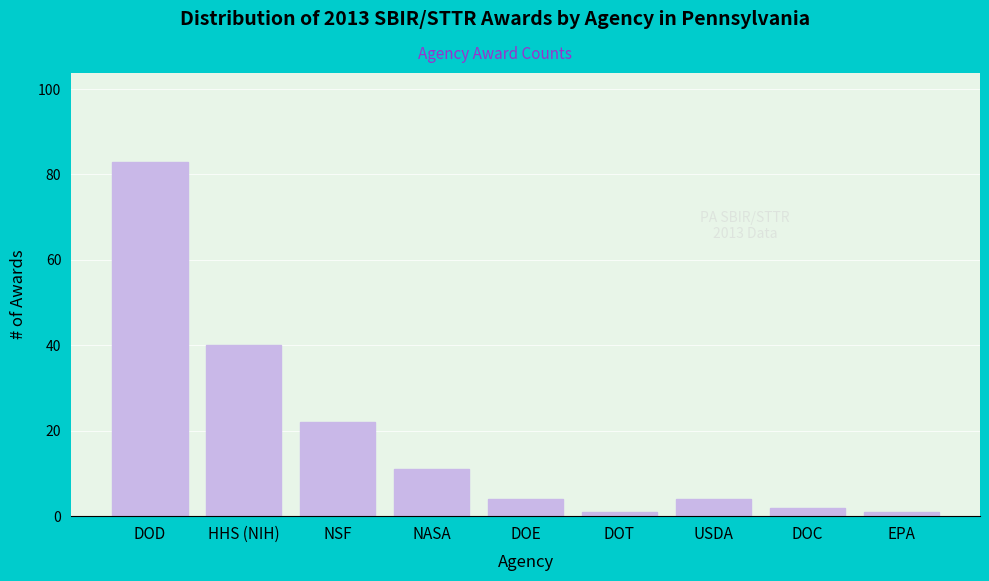

Reading left to right, transcribe all the data shown in this chart.

DOD=83	HHS (NIH)=40	NSF=22	NASA=11	DOE=4	DOT=1	USDA=4	DOC=2	EPA=1